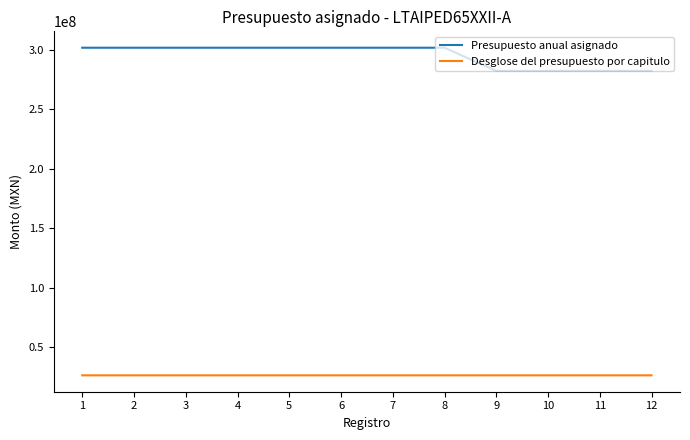

List the series in order of their overall mean, highest first.

Presupuesto anual asignado, Desglose del presupuesto por capitulo